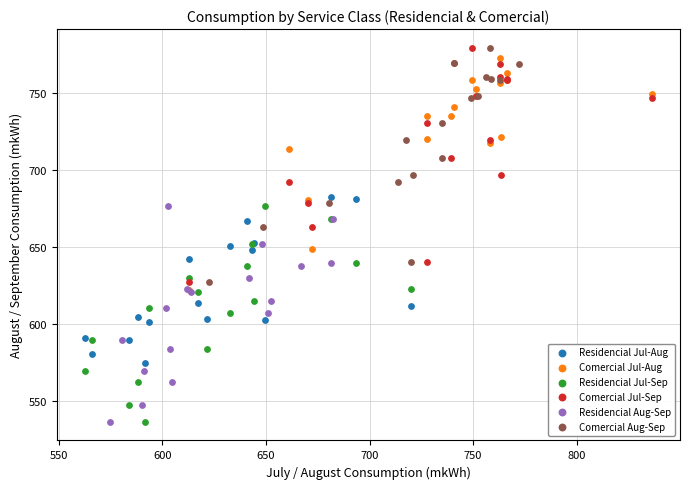

What are all the series names shown in the legend?

Residencial Jul-Aug, Comercial Jul-Aug, Residencial Jul-Sep, Comercial Jul-Sep, Residencial Aug-Sep, Comercial Aug-Sep